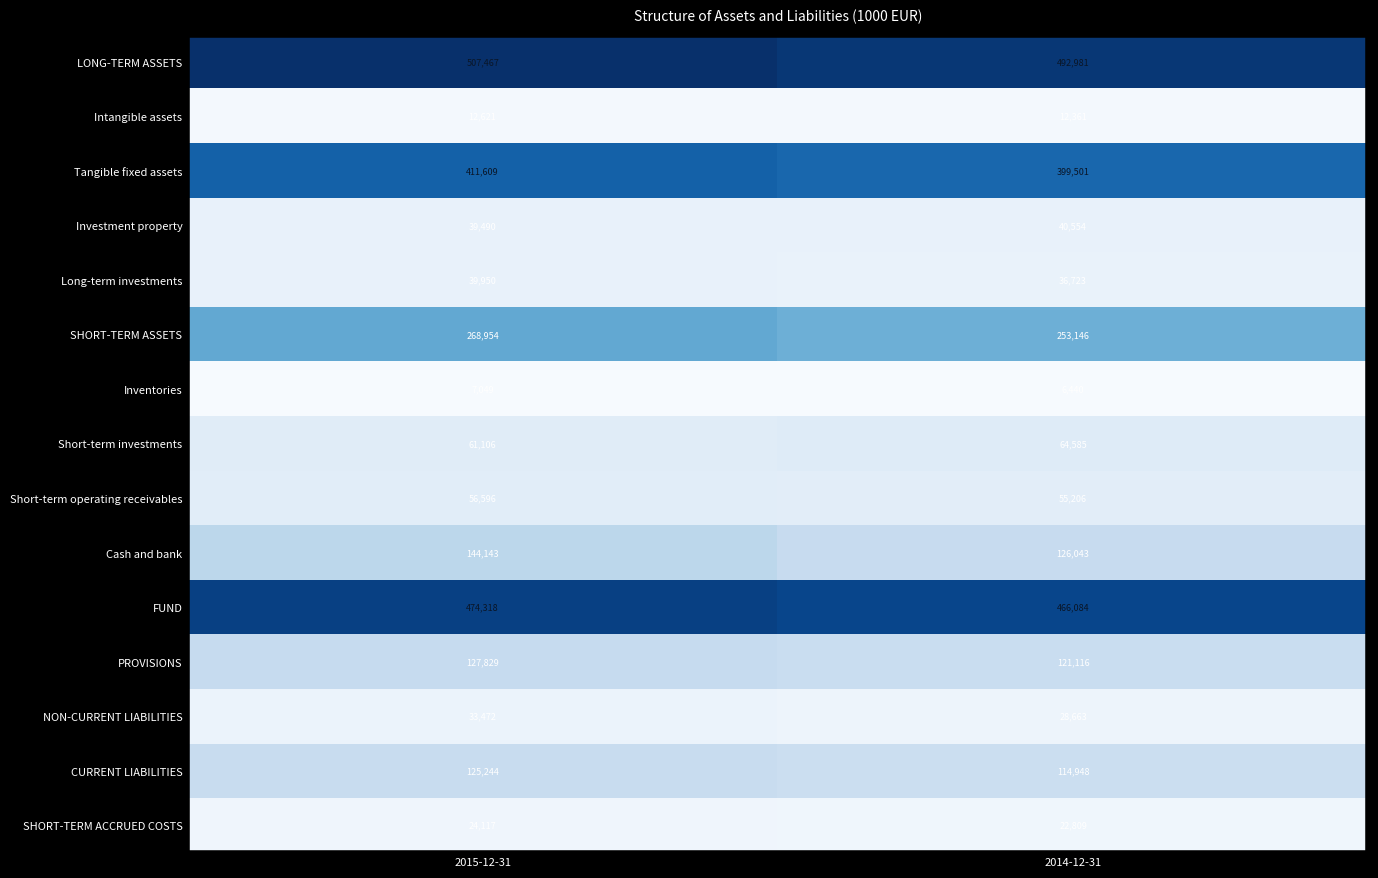

Is the value of SHORT-TERM ASSETS at 2015-12-31 greater than the value of Intangible assets at 2014-12-31?

Yes